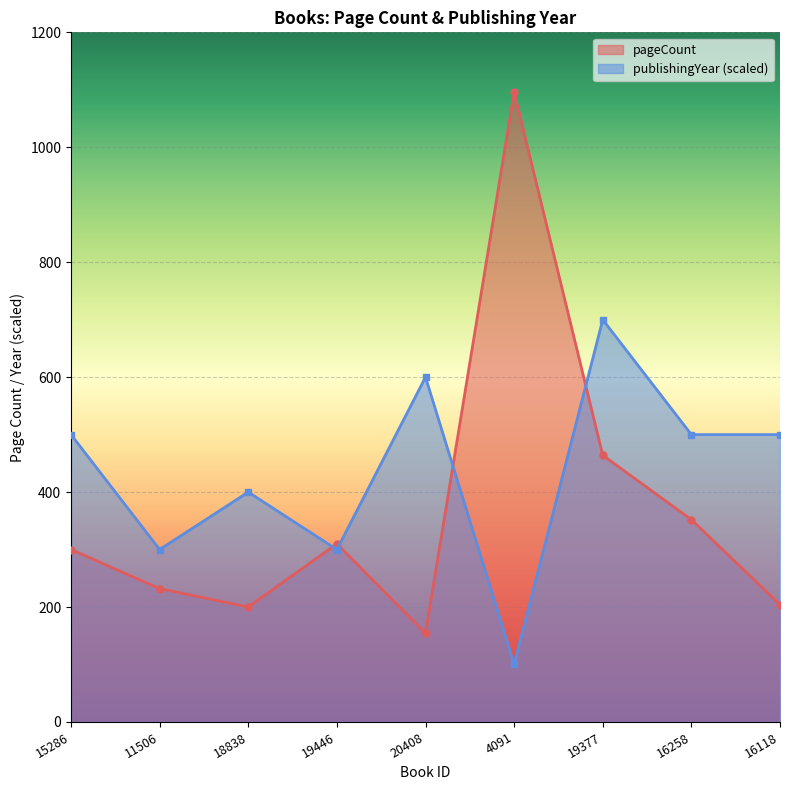

Reading left to right, transcribe all the data shown in this chart.

pageCount: 300	232	200	310	154	1096	464	352	204
publishingYear: 500	300	400	300	600	100	700	500	500